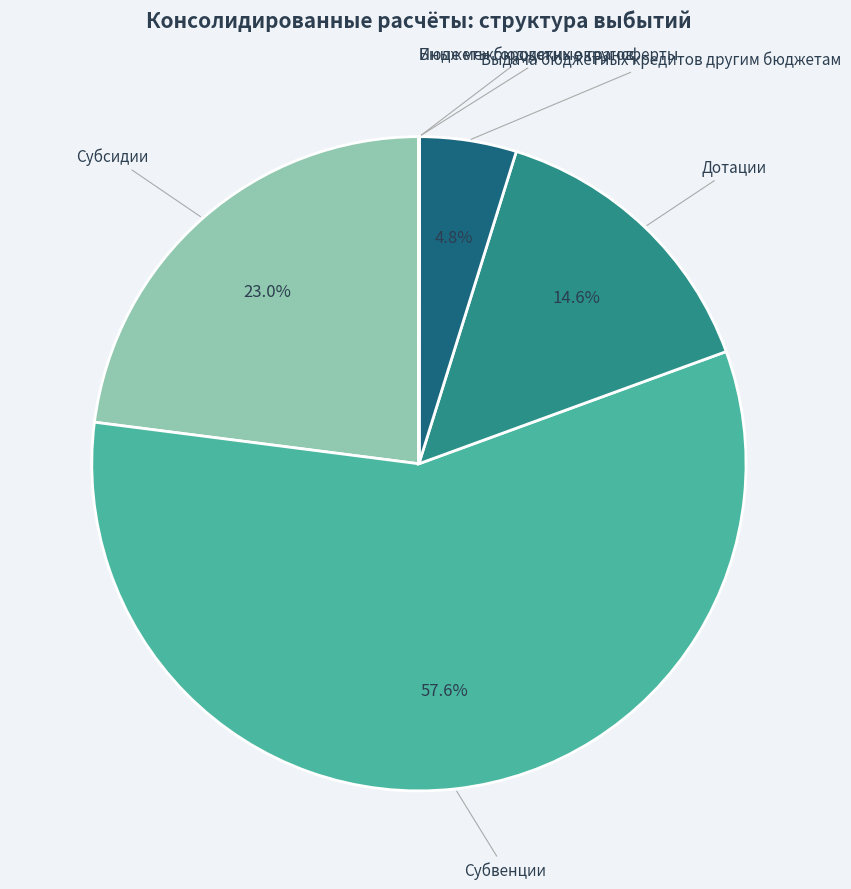

Is there any slice that represents more than half of the pie?

Yes